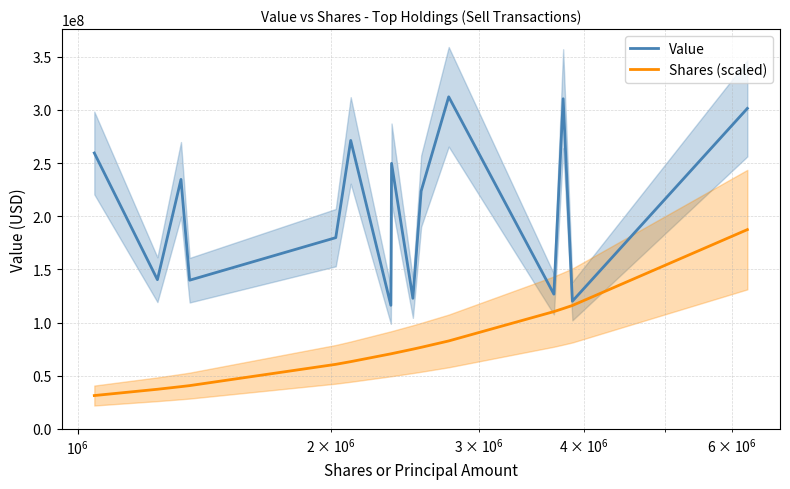

What is the difference between the maximum and minimum values in the Shares (scaled) series?

156089670.0